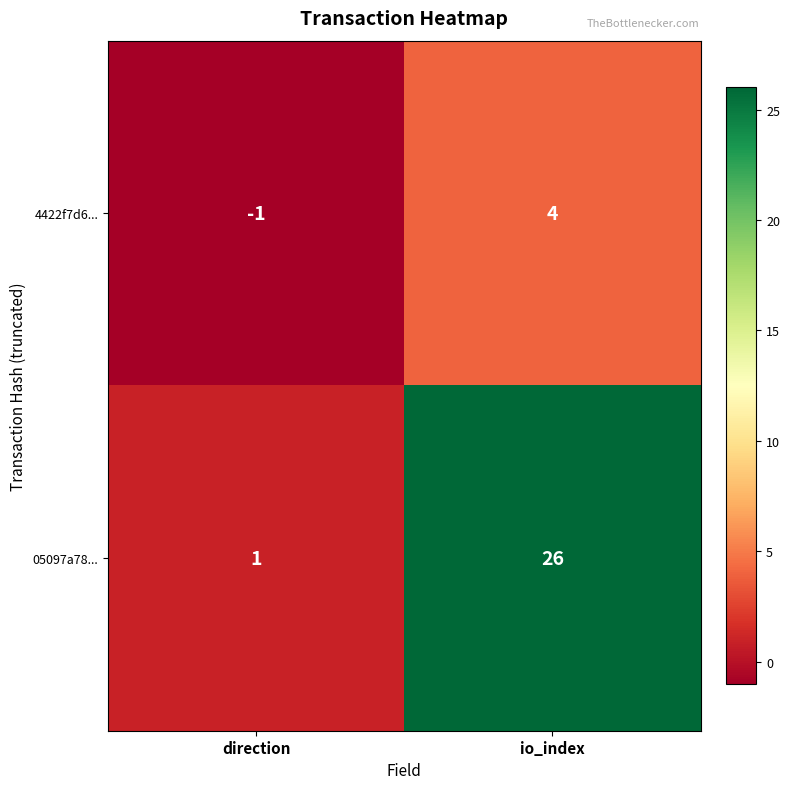

Which series changed the most between direction and io_index?

05097a78...